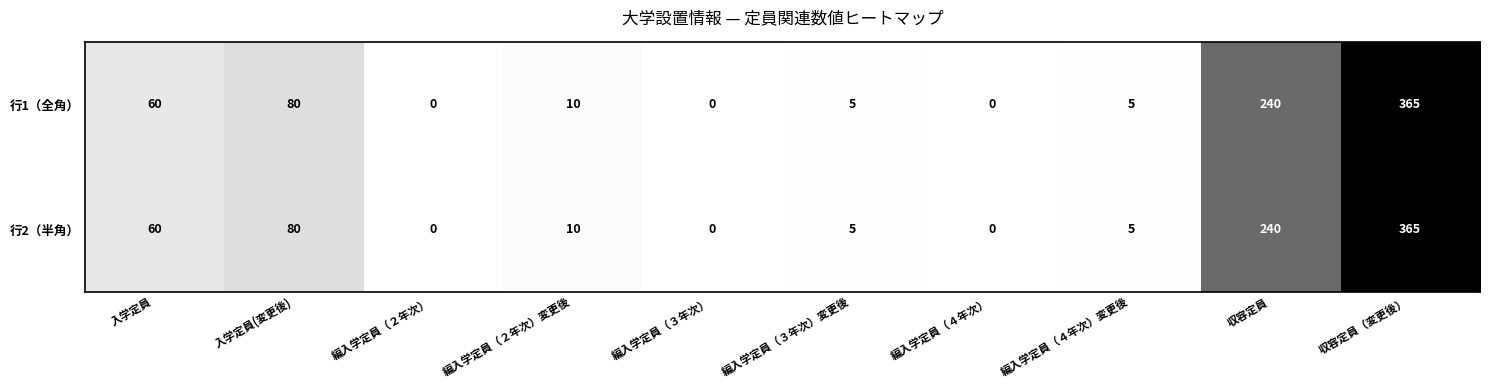

The value of 行2（半角） at 収容定員（変更後） is 100. True or false?

False